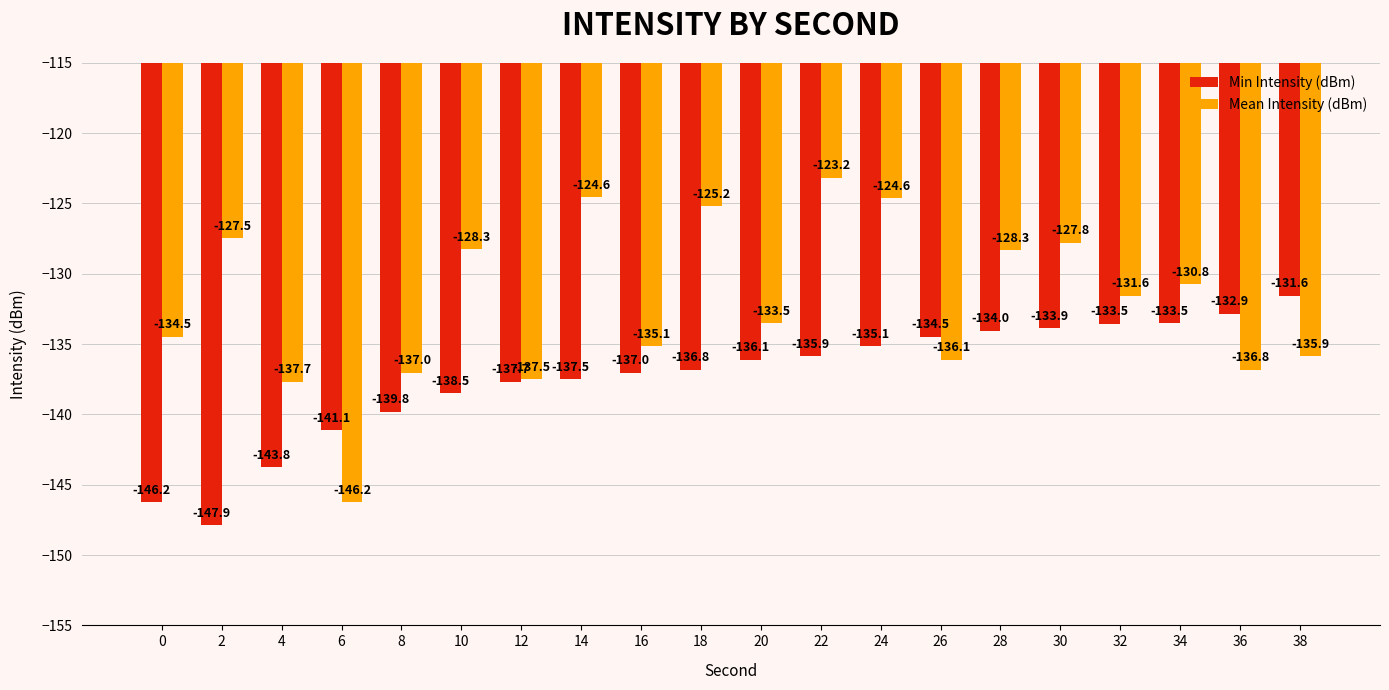

The value of Mean Intensity (dBm) at 6 is -146.2. True or false?

True